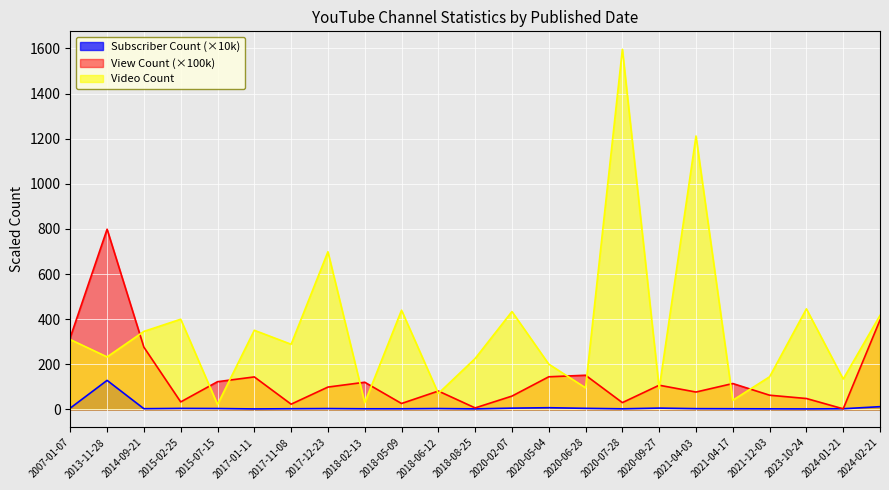

What value does the Subscriber Count series have at 2017-11-08?

3.4